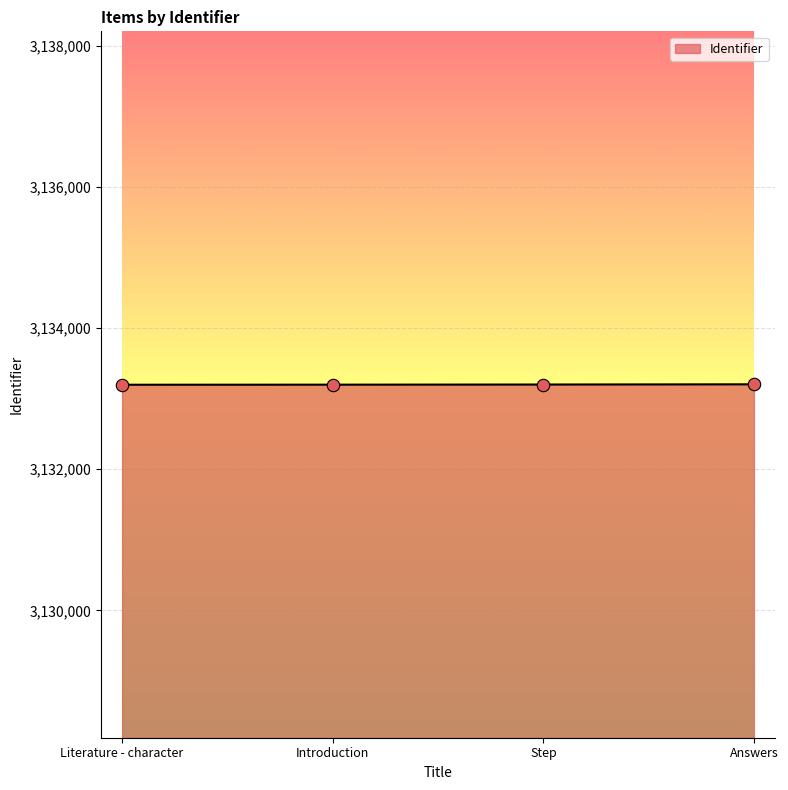

What is the change in value from Literature - character to Answers?

+6